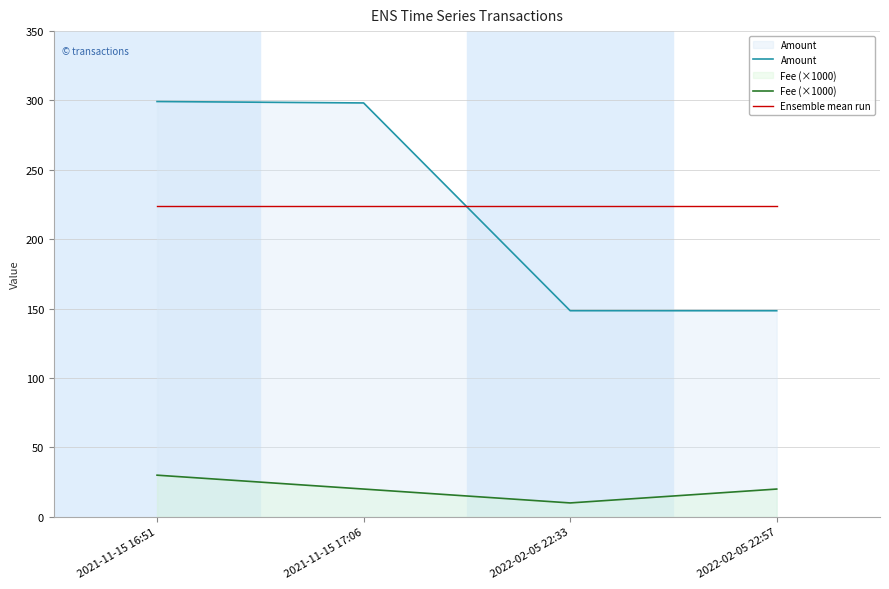

True or false: Fee (×1000) and Amount intersect in this chart.

False